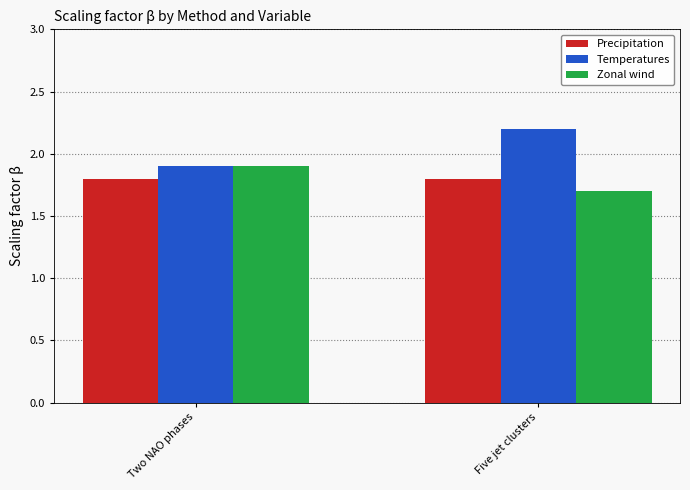

The Zonal wind series shows 1.9 at Two NAO phases. True or false?

True